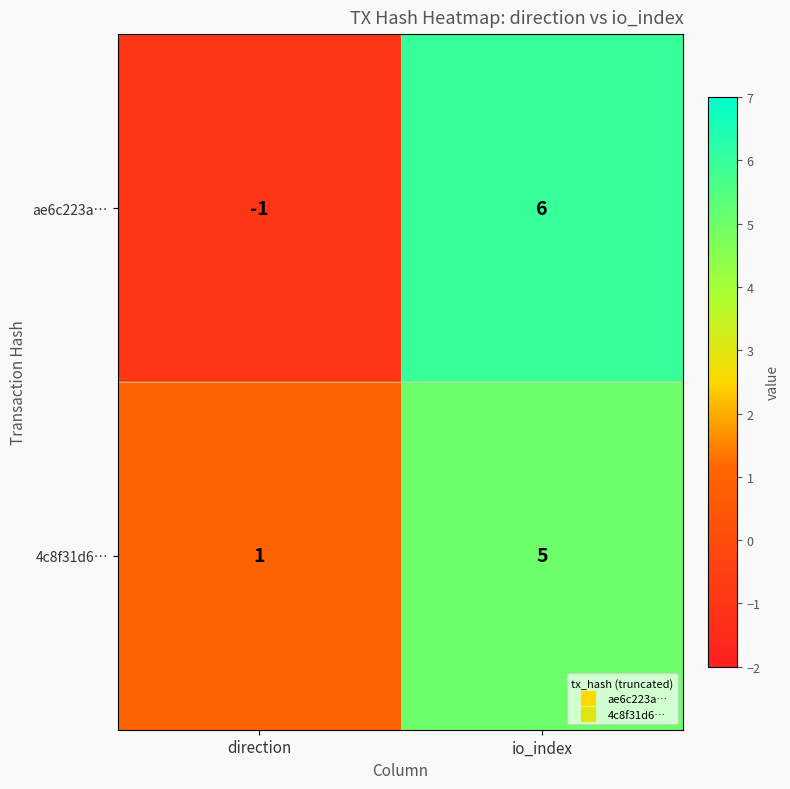

Is it true that 4c8f31d6… equals 5 at io_index?

True